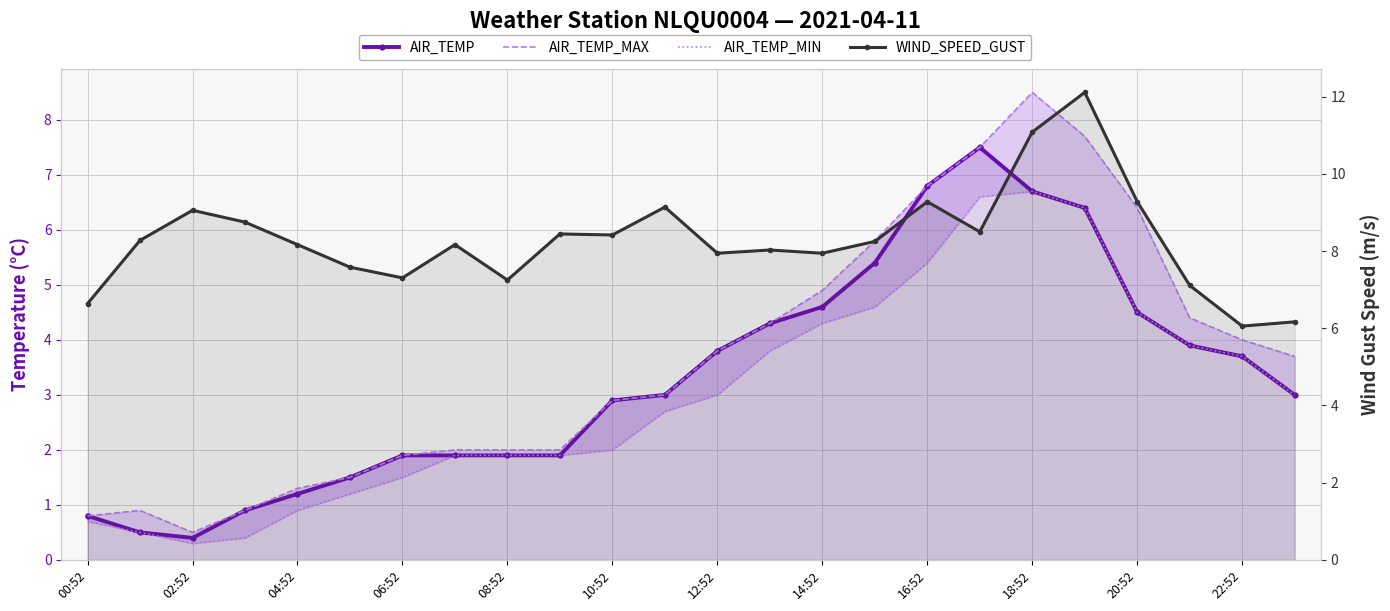

What is the label of the 1st point from the right?

23